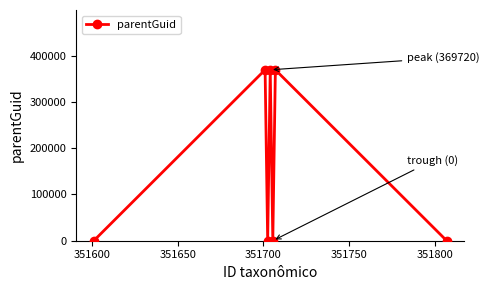

True or false: there are more than 0 points higher than both neighbors.

True